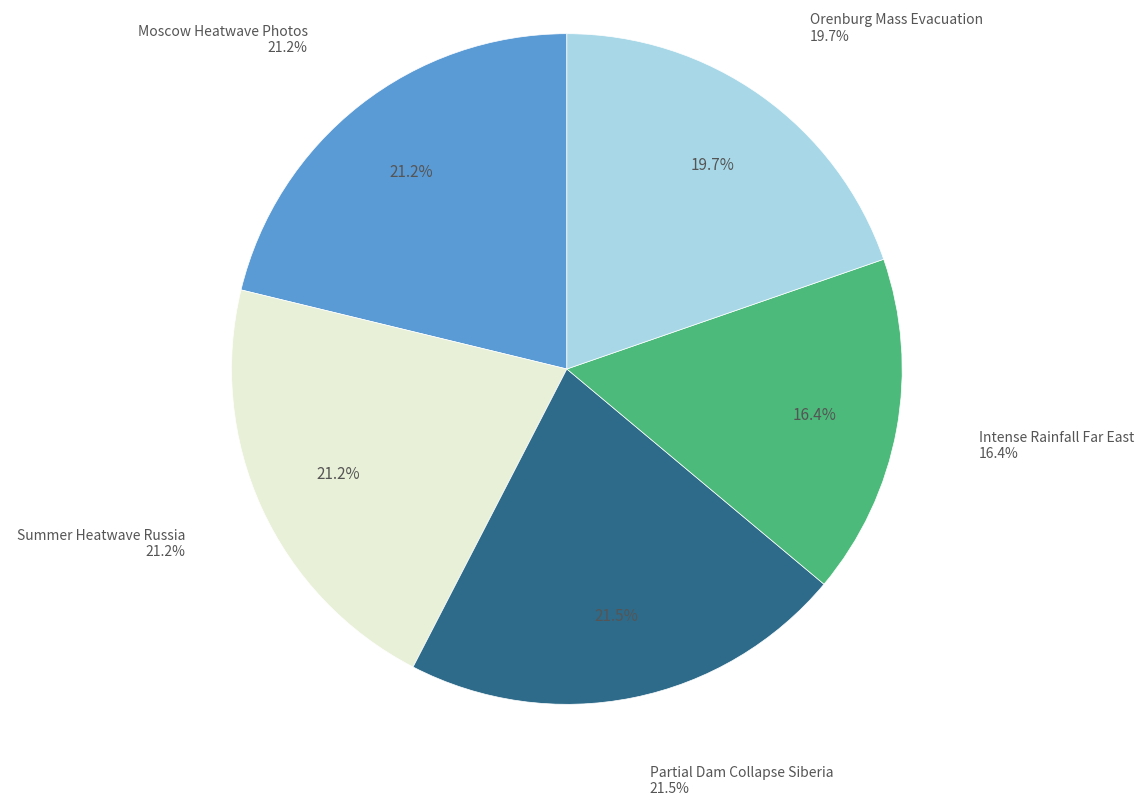

How many segments does this pie chart have?

5